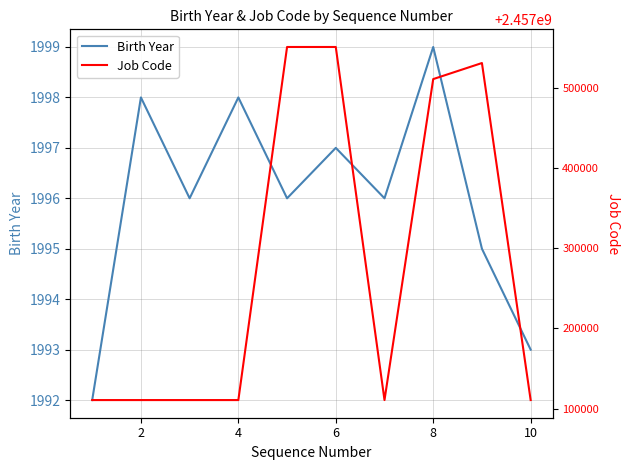

What is the approximate value of Birth Year at 10?

1993